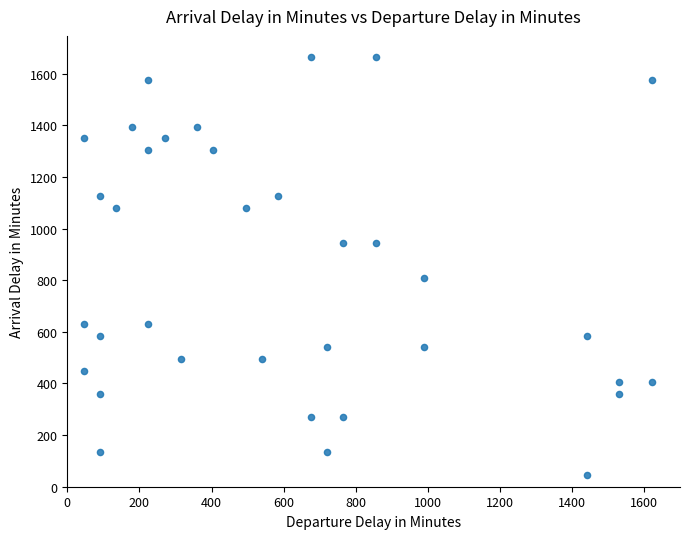

What Y value in the scatter plot is closest to 855?

810